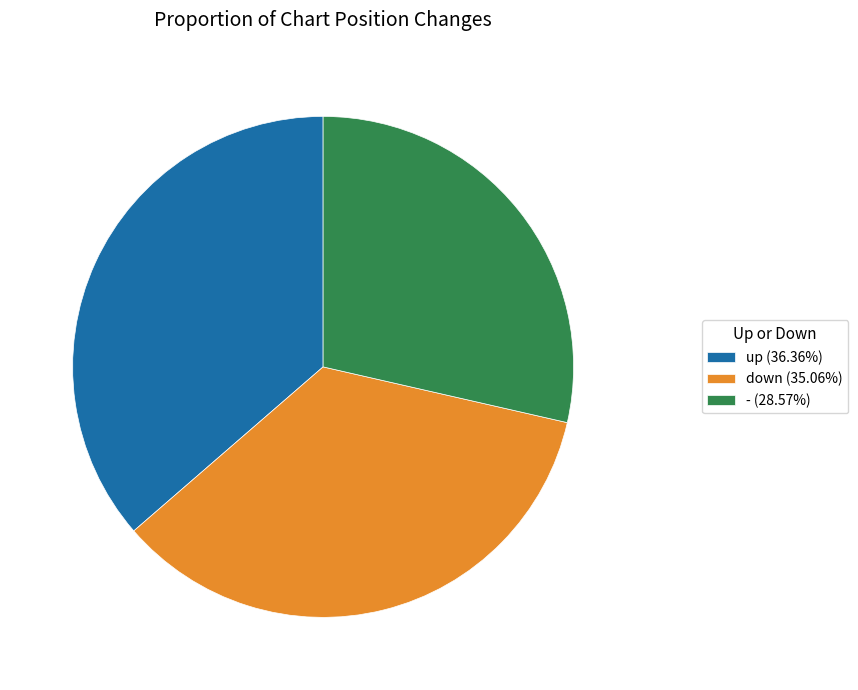

Count the number of slices in the pie.

3